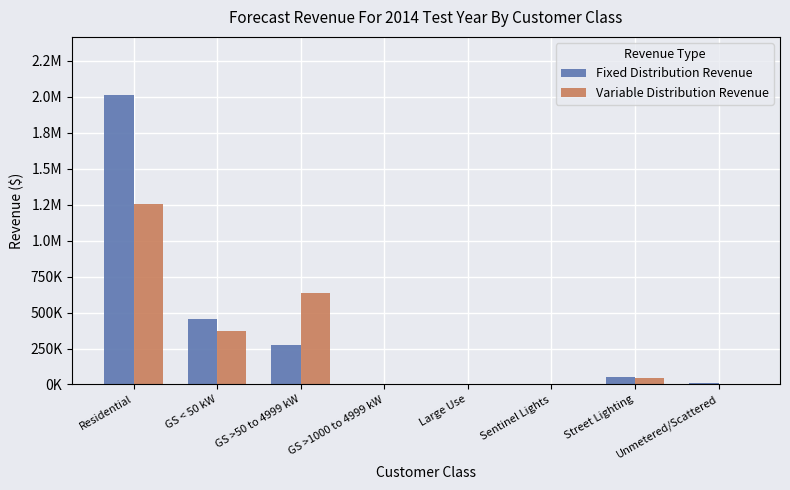

At which label is Variable Distribution Revenue closest to 627948?

GS >50 to 4999 kW